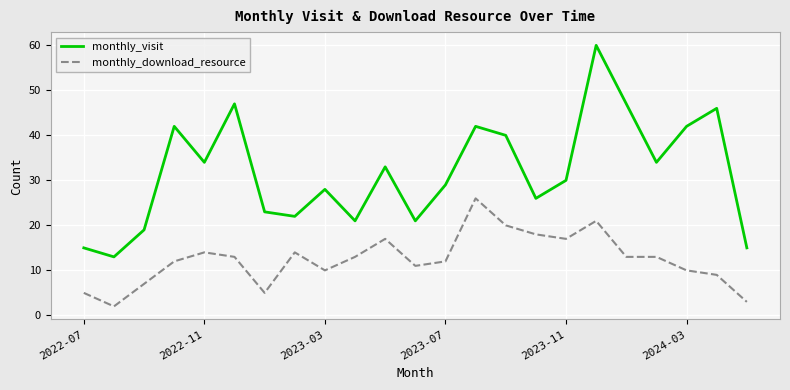

How many series are shown in this chart?

2